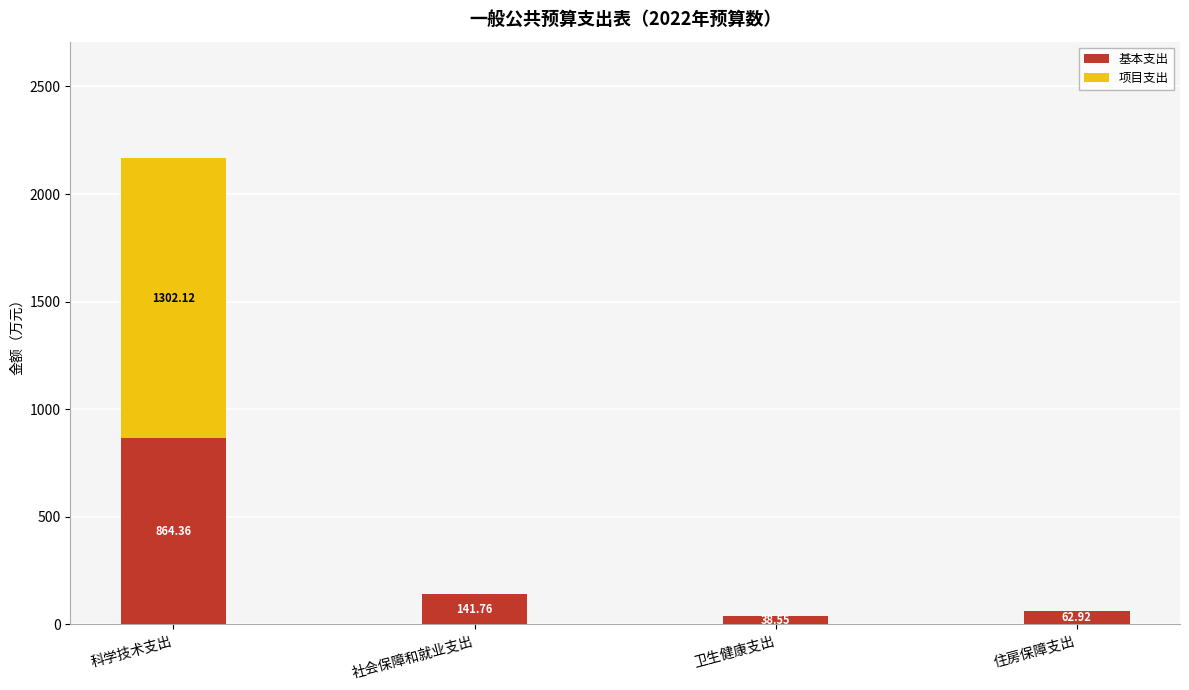

At which label does 基本支出 first exceed 141?

科学技术支出